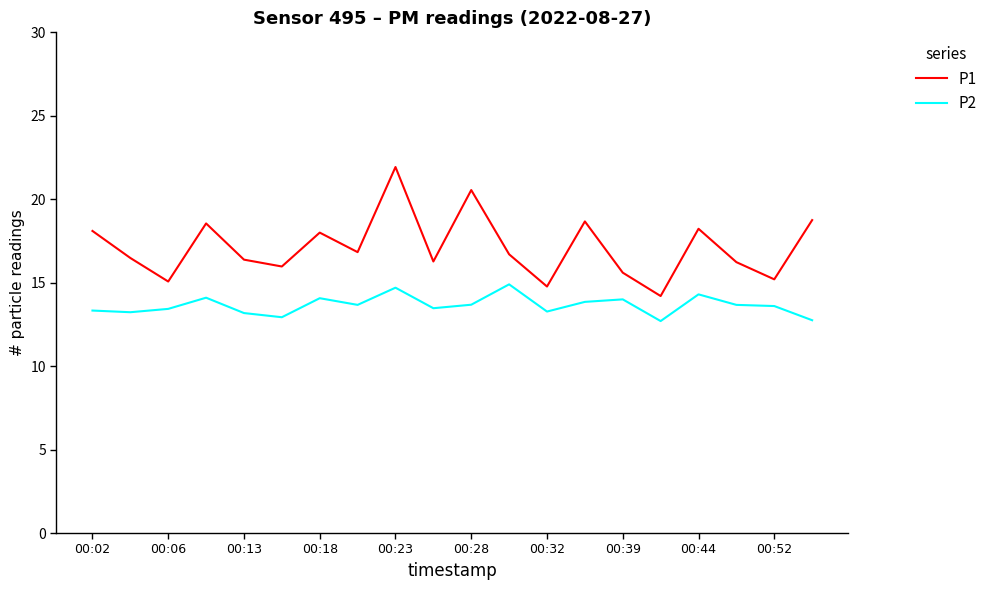

How many interior local valleys does the P1 series have?

7